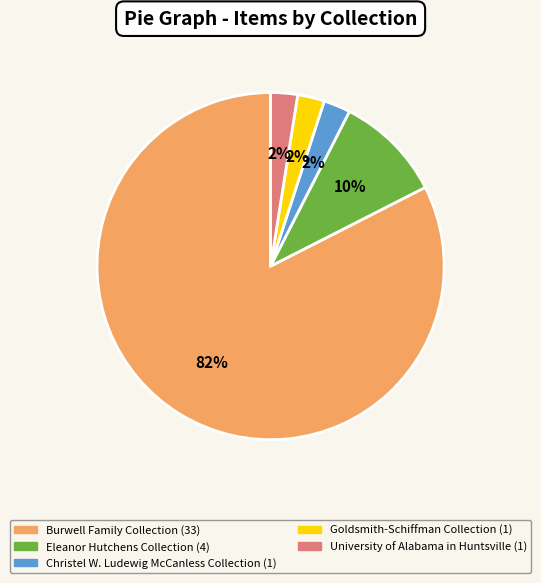

What is the ratio of the value at University of Alabama in Huntsville to the value at Goldsmith-Schiffman Collection?

1.0